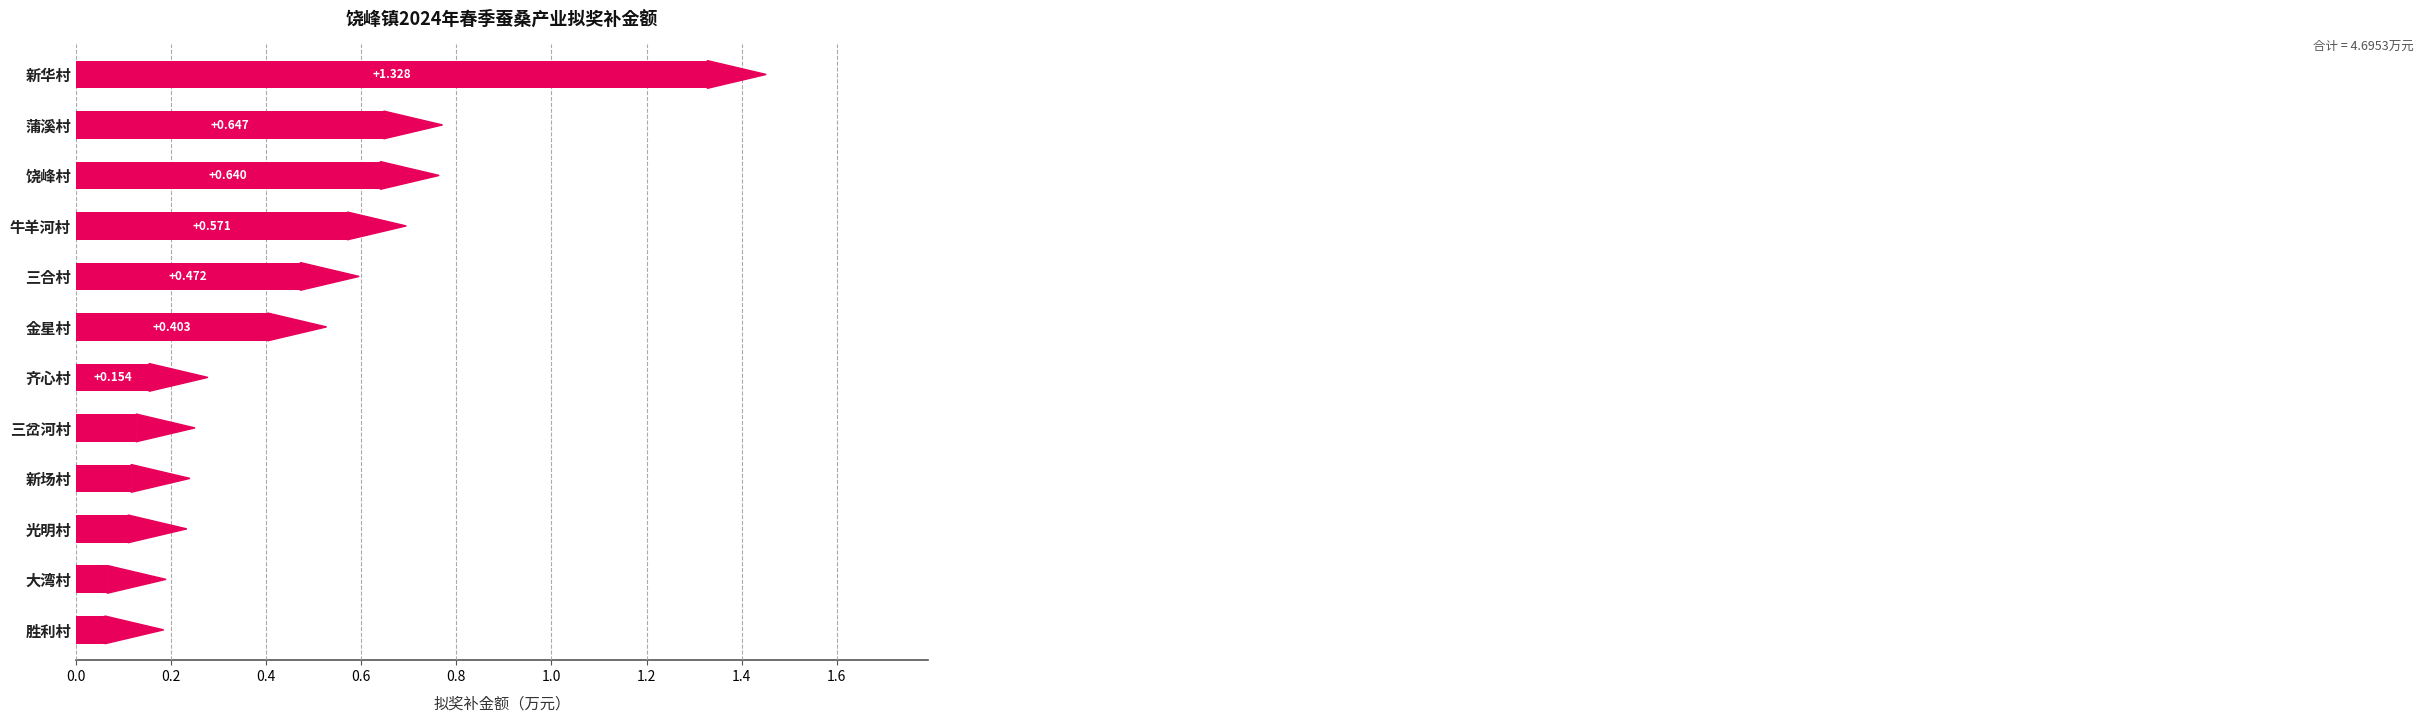

At which category does the chart reach its minimum across all series?

胜利村